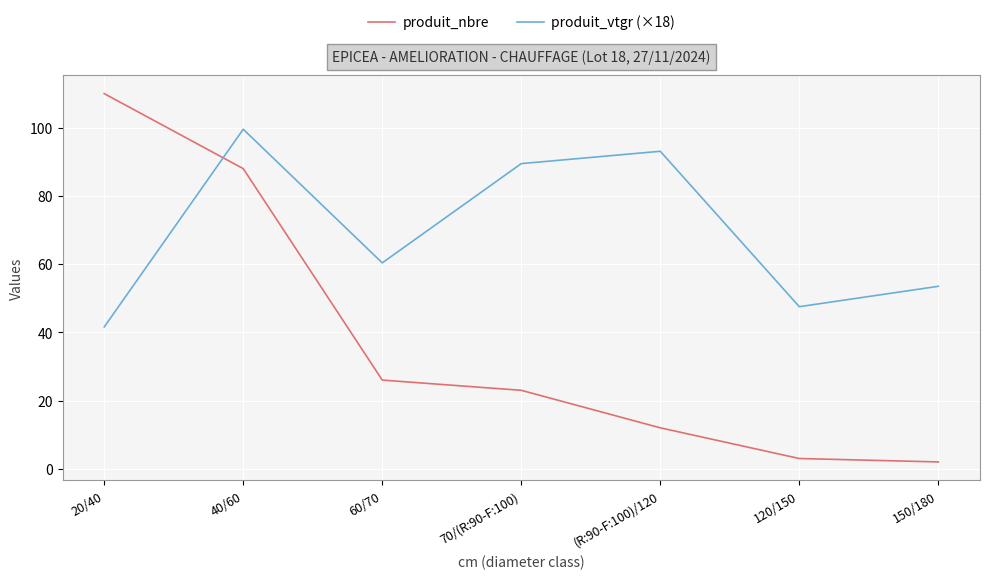

Reading right to left, transcribe all the data shown in this chart.

produit_nbre: 2.0	3.0	12.0	23.0	26.0	88.0	110.0
produit_vtgr (×18): 53.5	47.5	93.1	89.5	60.4	99.6	41.6